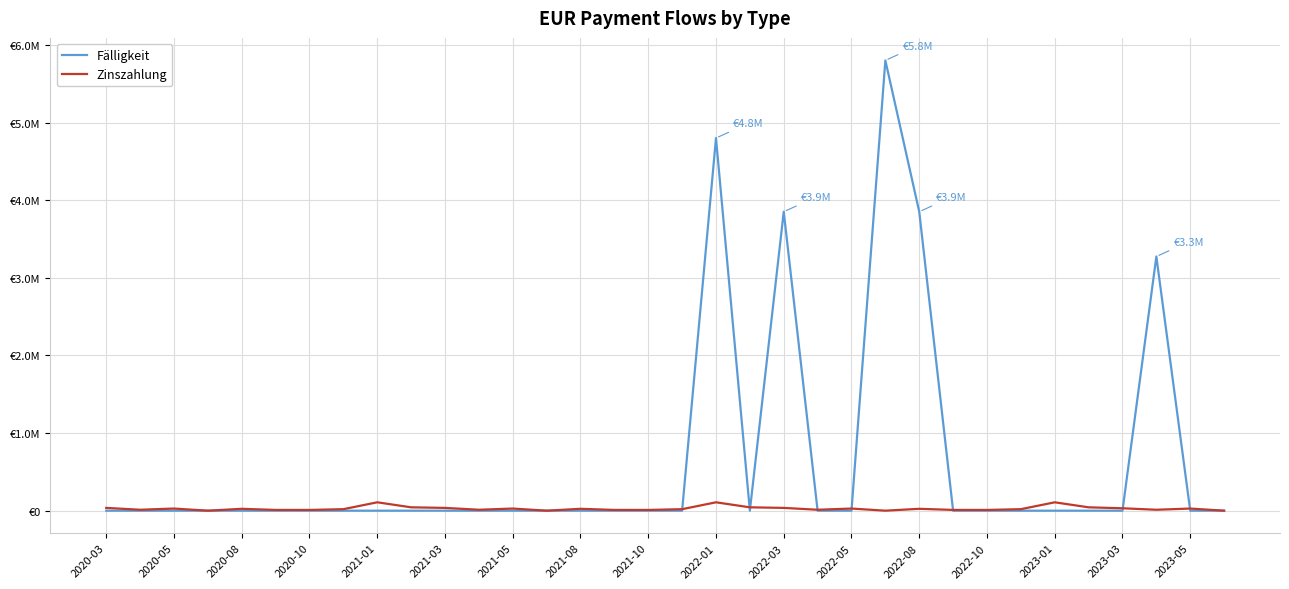

Does the chart display data point markers on the line(s)?

No